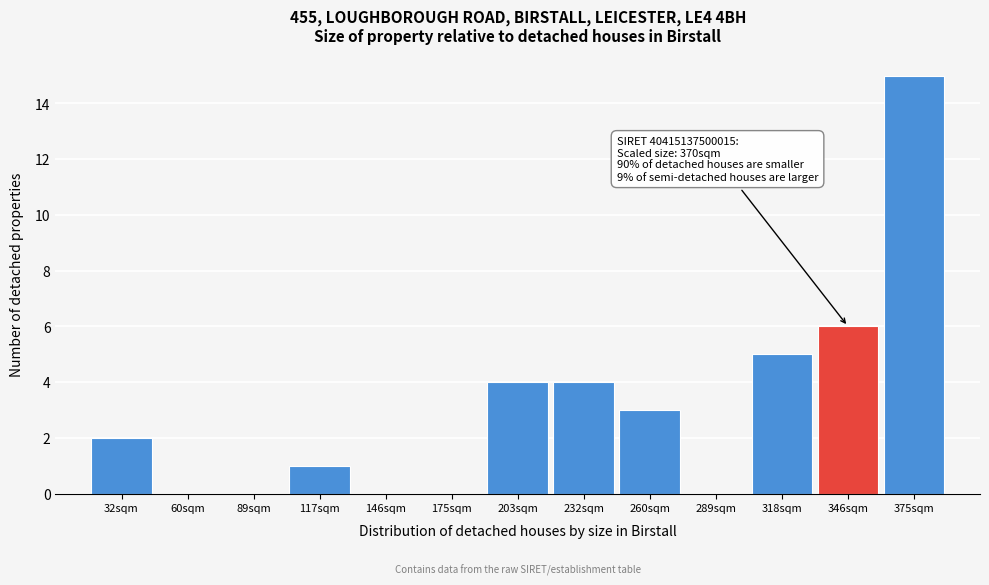

Reading left to right, what are all the values shown in this chart?

32sqm=2	60sqm=0	89sqm=0	117sqm=1	146sqm=0	175sqm=0	203sqm=4	232sqm=4	260sqm=3	289sqm=0	318sqm=5	346sqm=6	375sqm=15